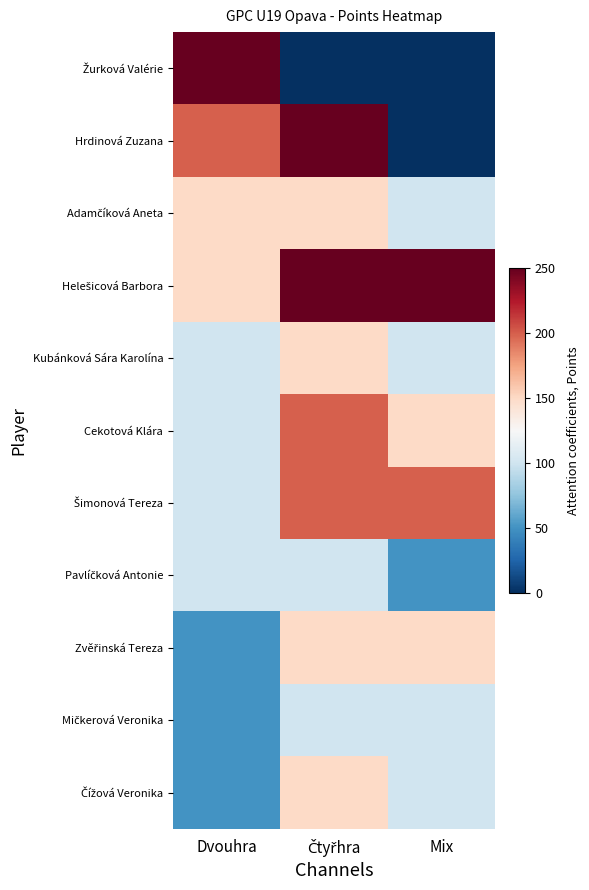

Which has a higher value, Dvouhra or Mix?

Dvouhra